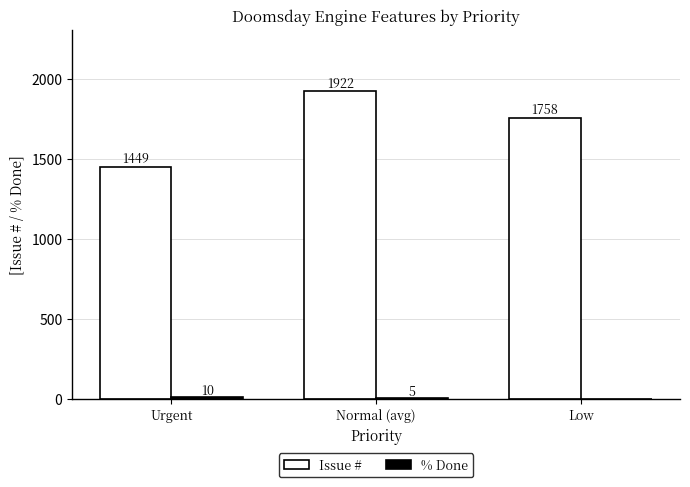

What is the greatest value displayed?

1921.8